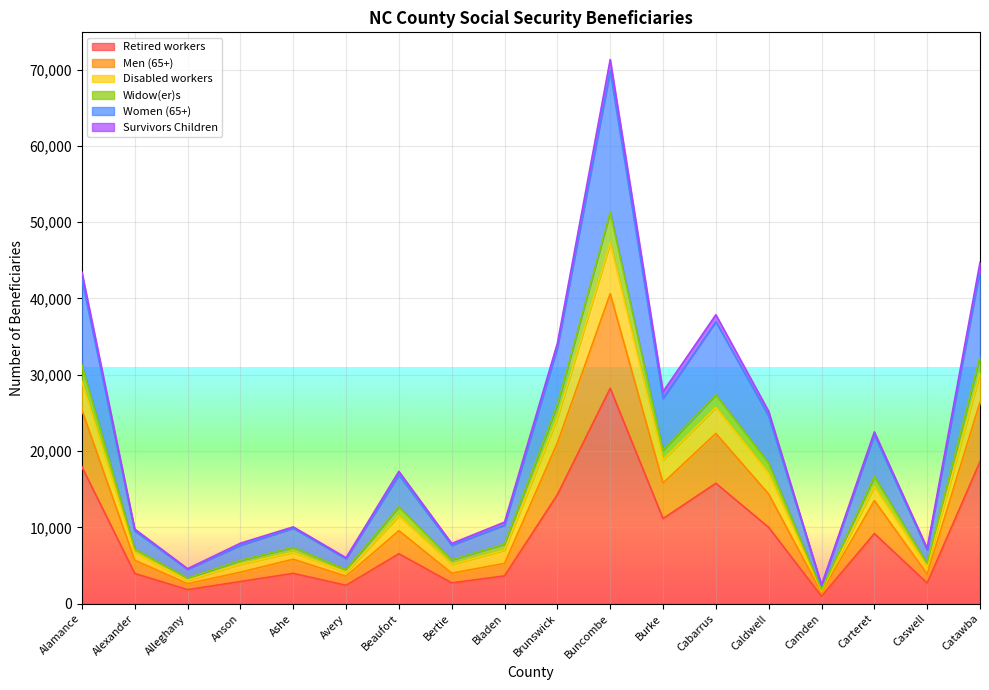

The value of Women (65+) at Alleghany is 5528. True or false?

False